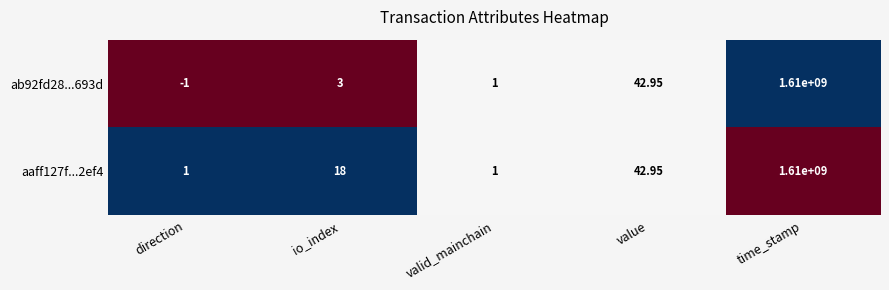

Count the number of data series in this chart.

2